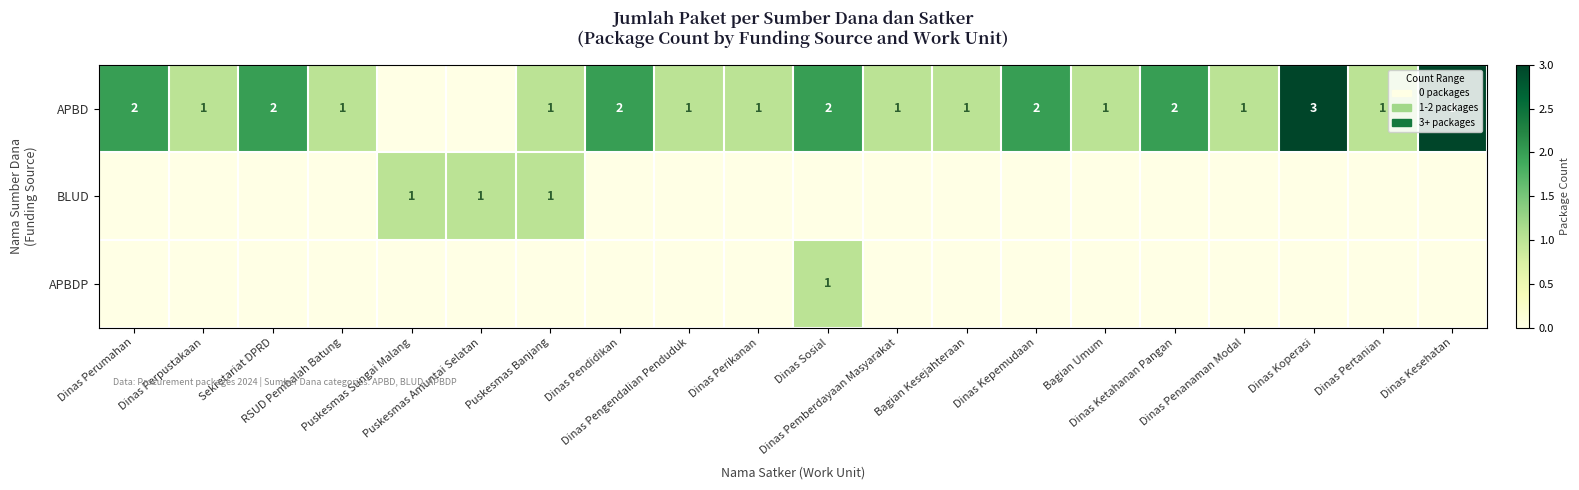

Rank the series at Dinas Kesehatan from highest to lowest value.

APBD, BLUD, APBDP